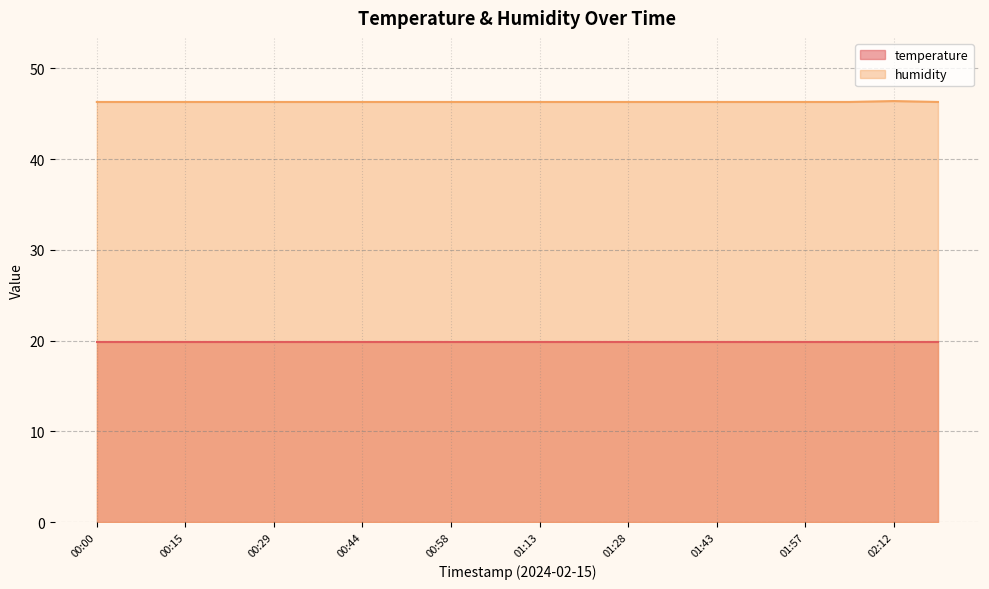

What is the ratio of the value at 00:00 to the value at 01:28?

1.0